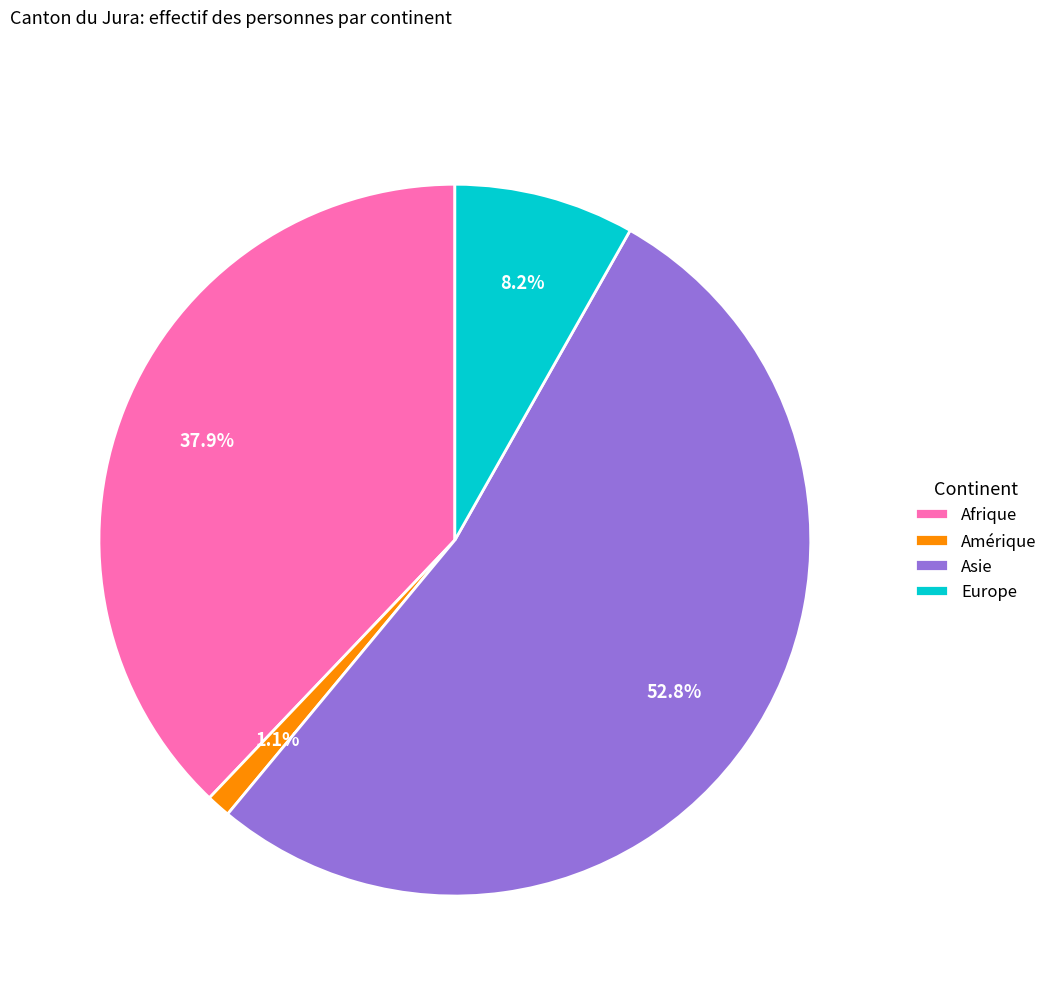

Between Europe and Amérique, which is larger?

Europe